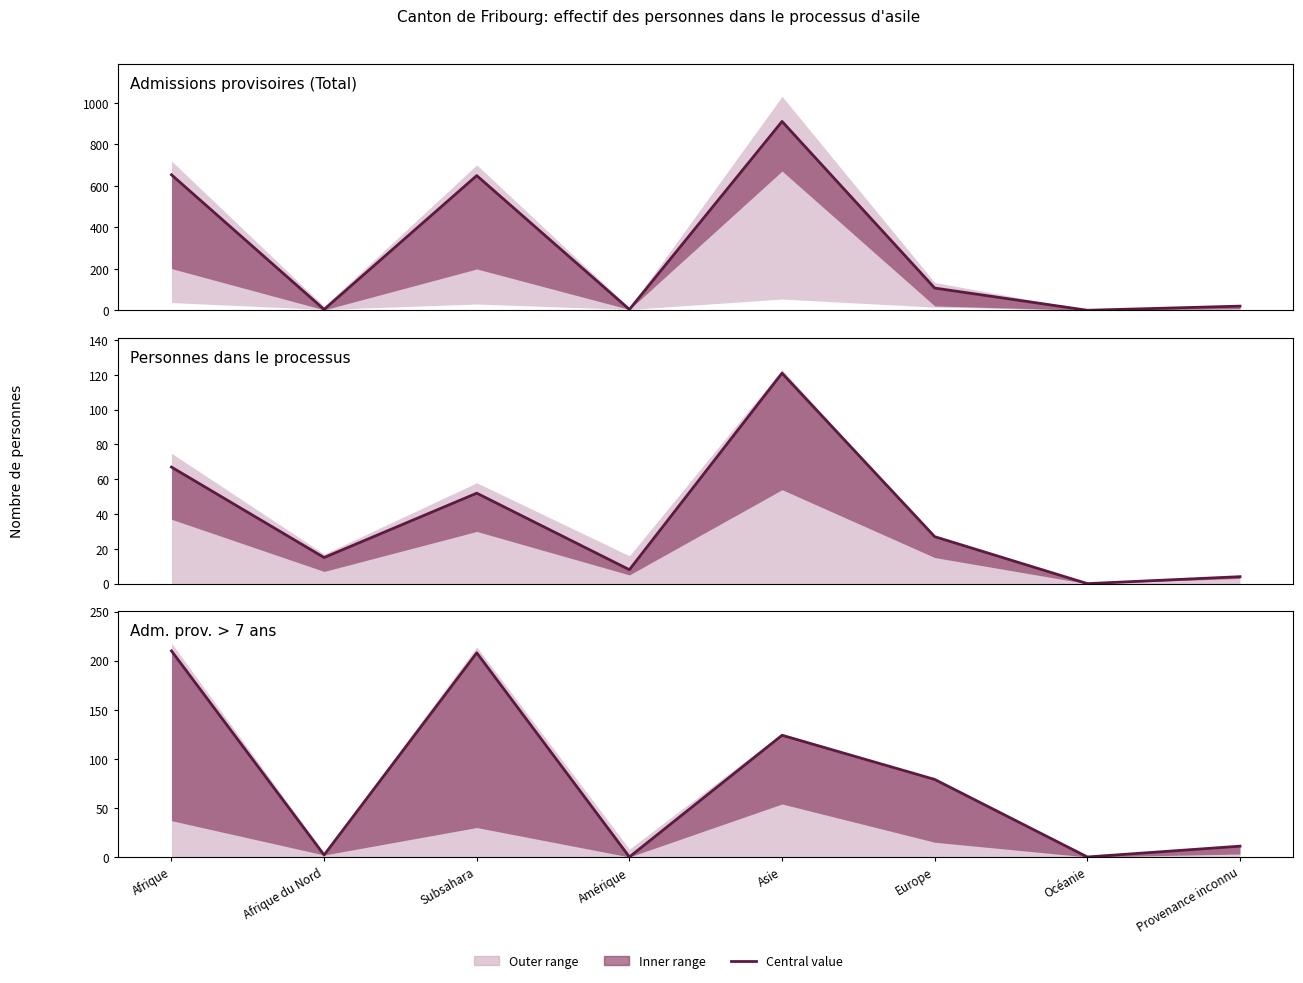

At which category is the sum across all series the highest?

Asie